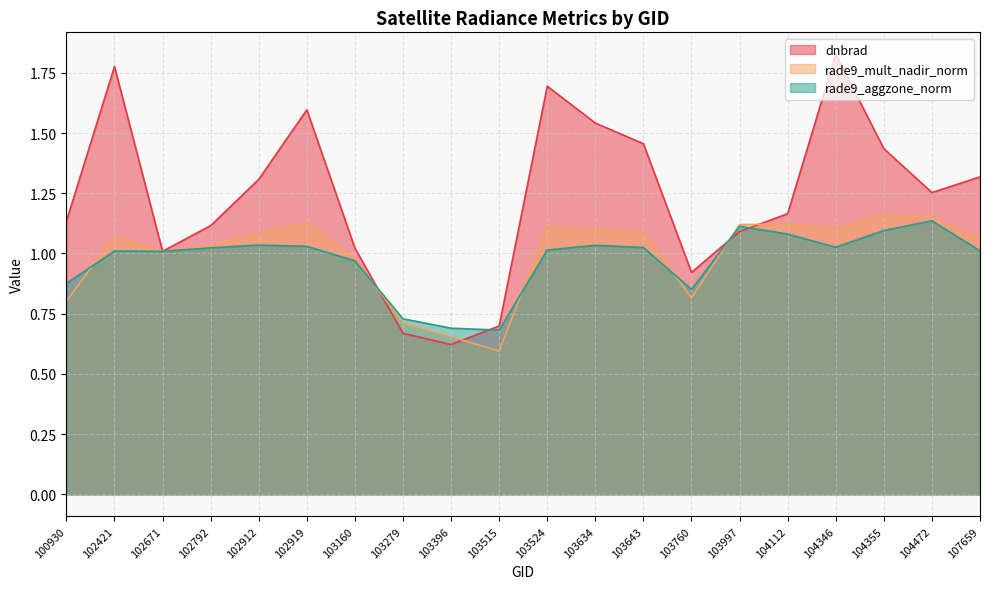

How many data points does each series have?

20